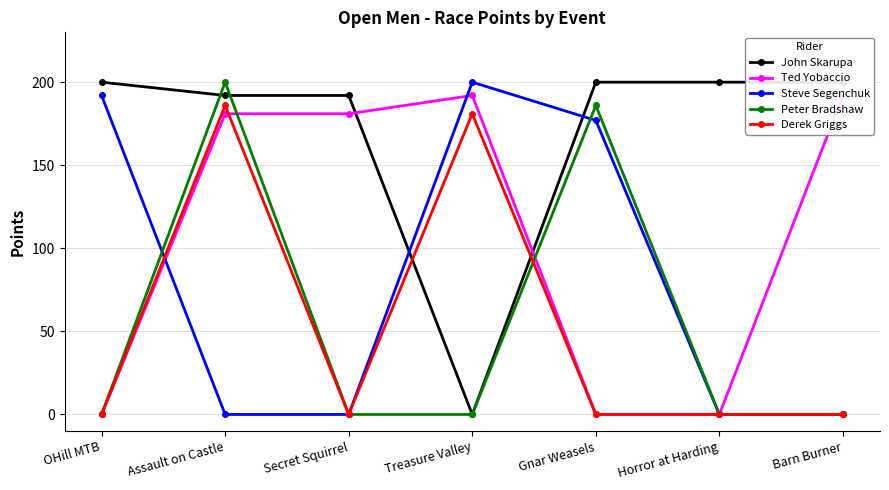

True or false: John Skarupa has a value of 200 at Gnar Weasels.

True